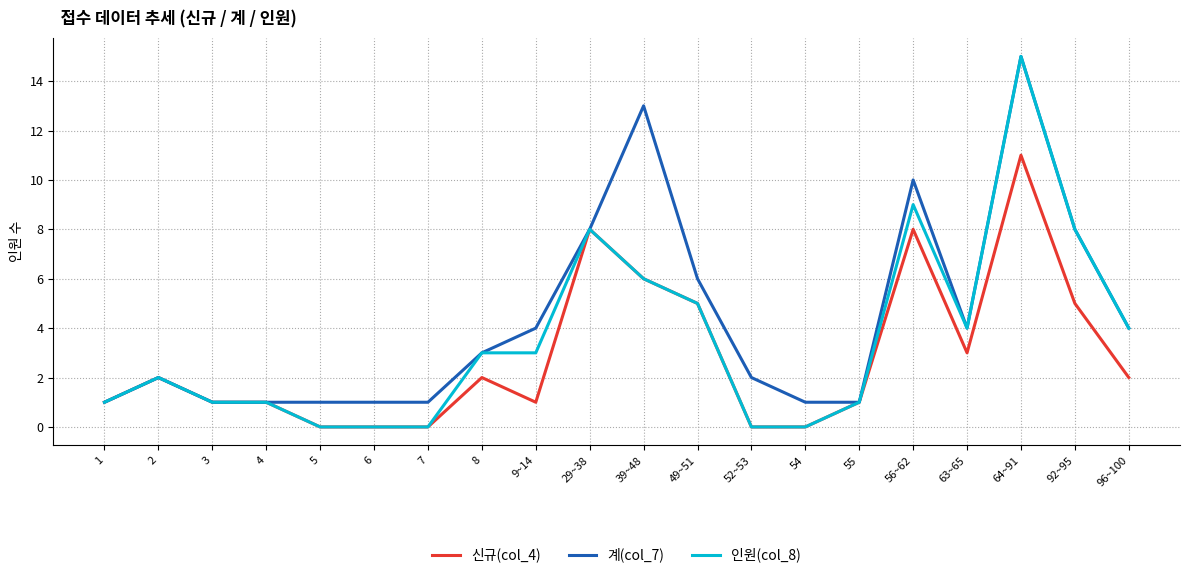

List the series in order of their overall mean, highest first.

계(col_7), 인원(col_8), 신규(col_4)